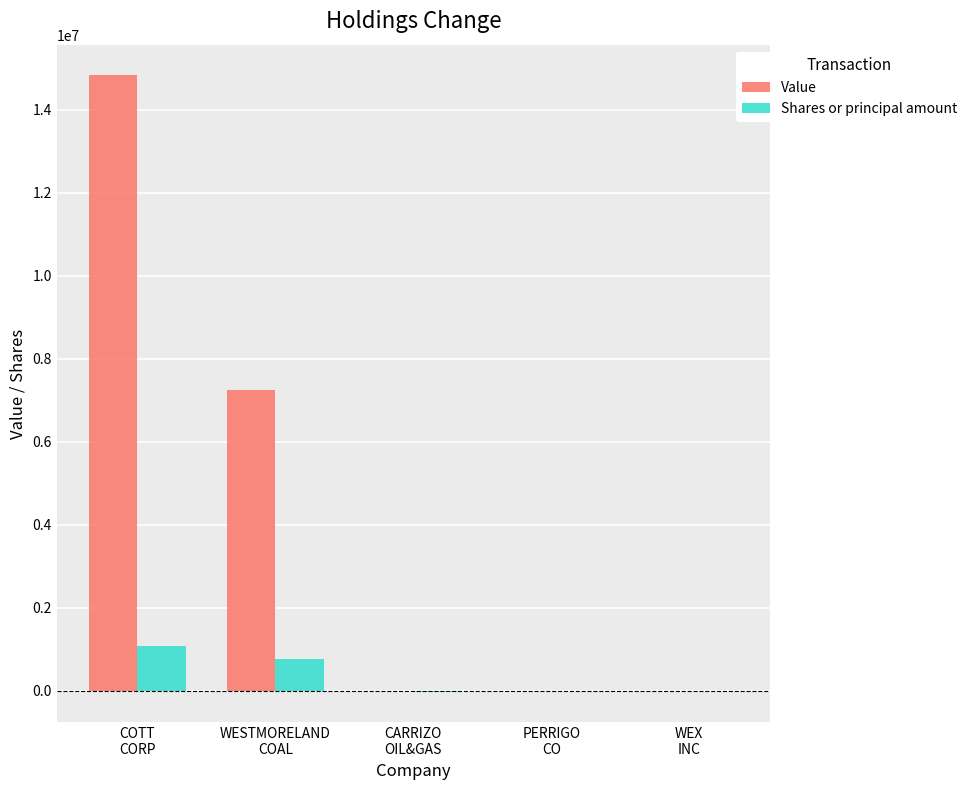

What is the maximum value shown in the chart?

14821000